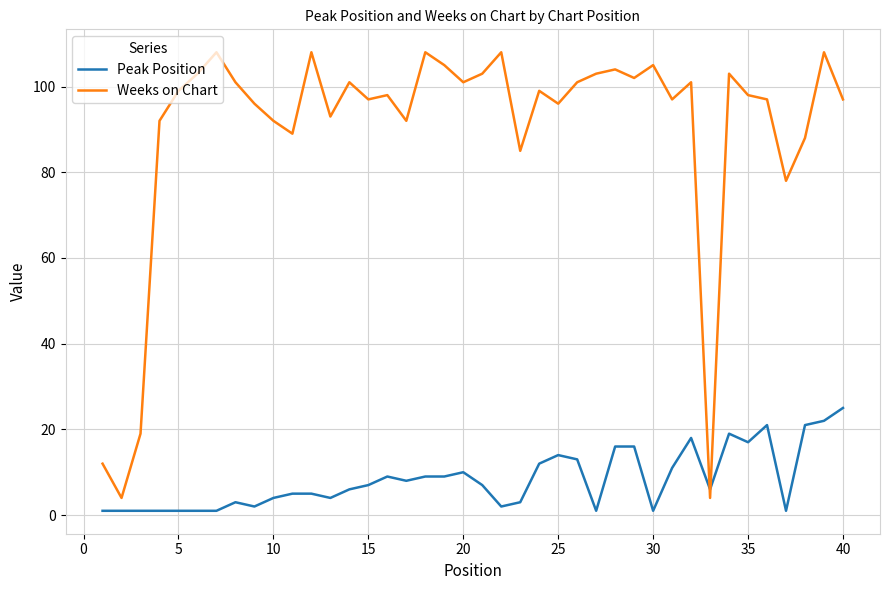

How many times do Weeks on Chart and Peak Position cross each other?

2